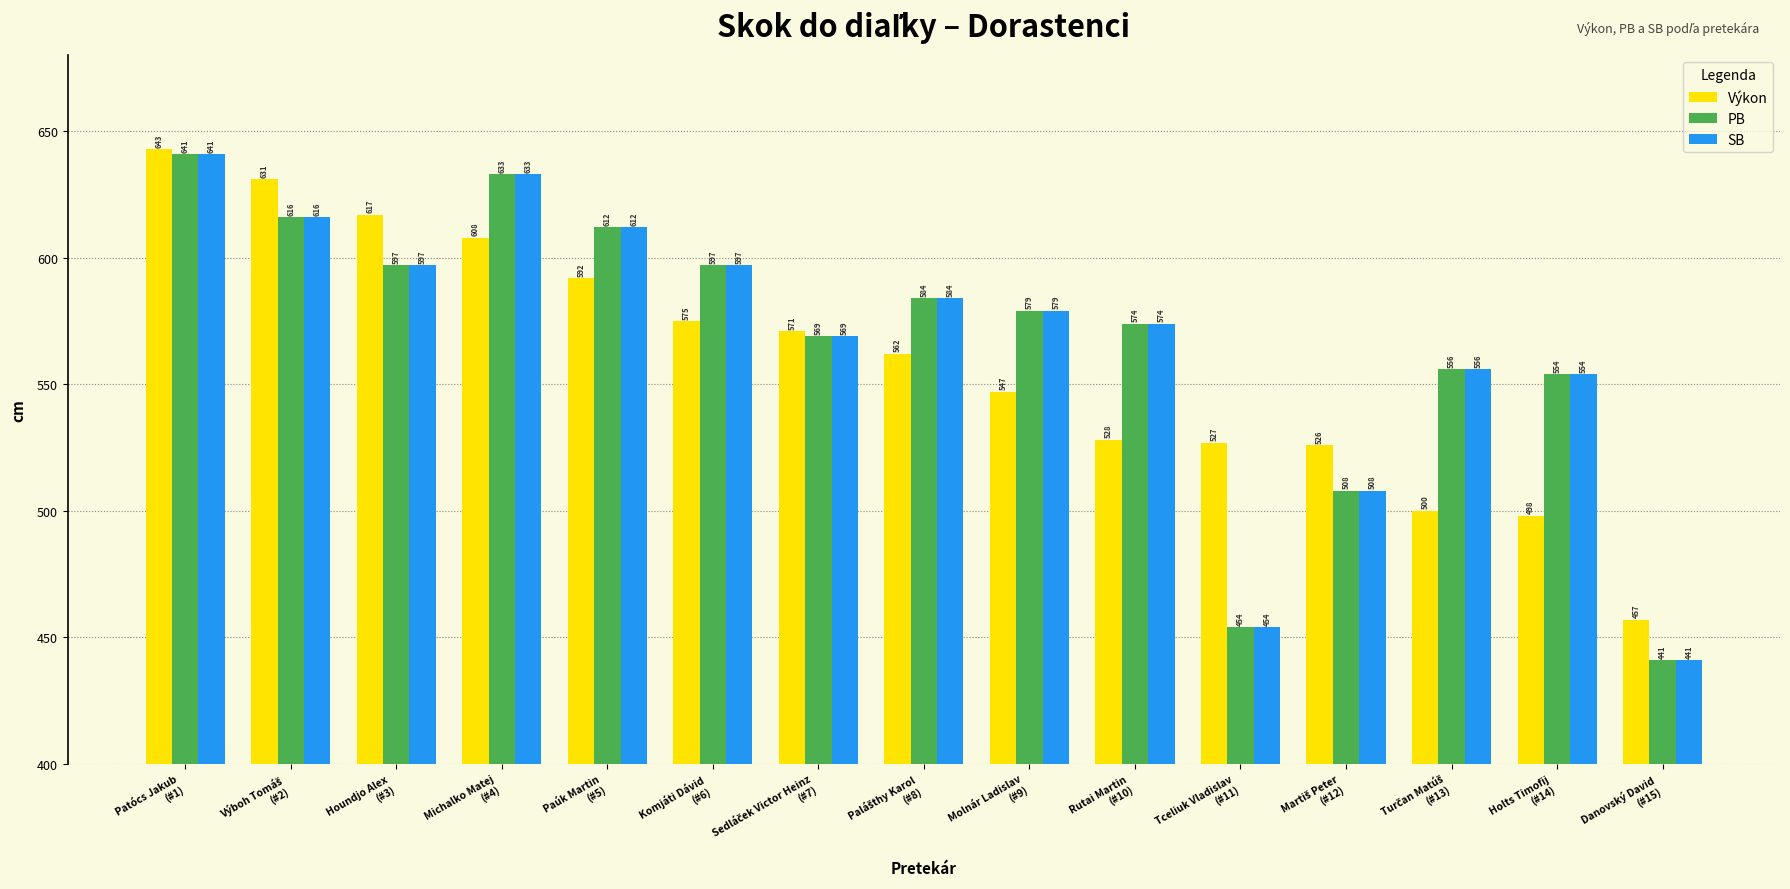

What is the difference between the maximum and second lowest values in the SB series?

187